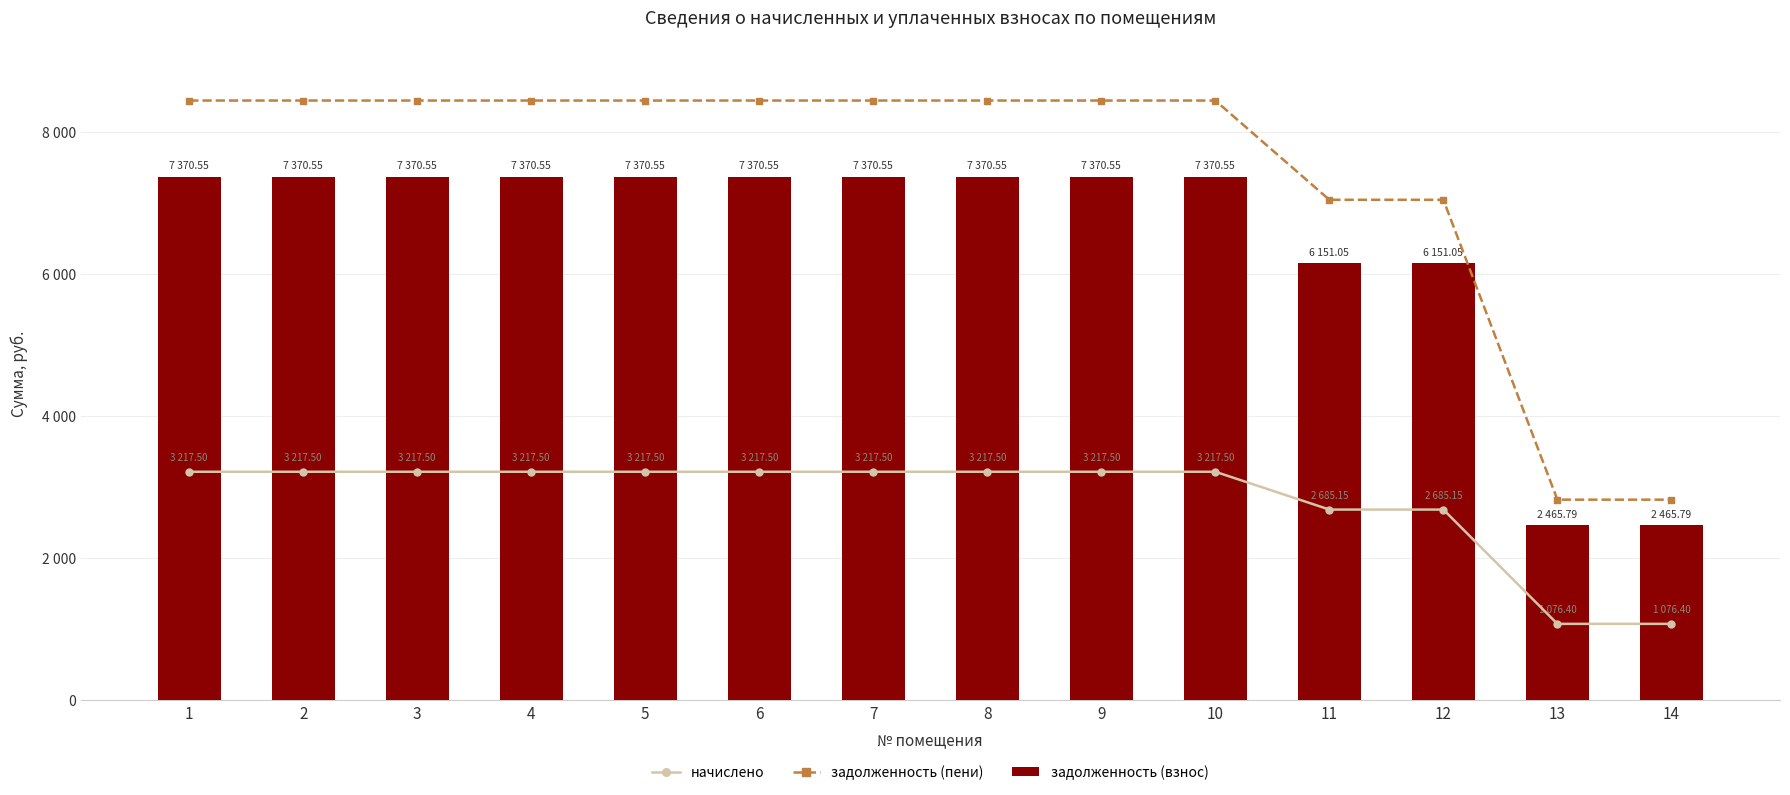

What is the sum of all начислено values?

39698.1